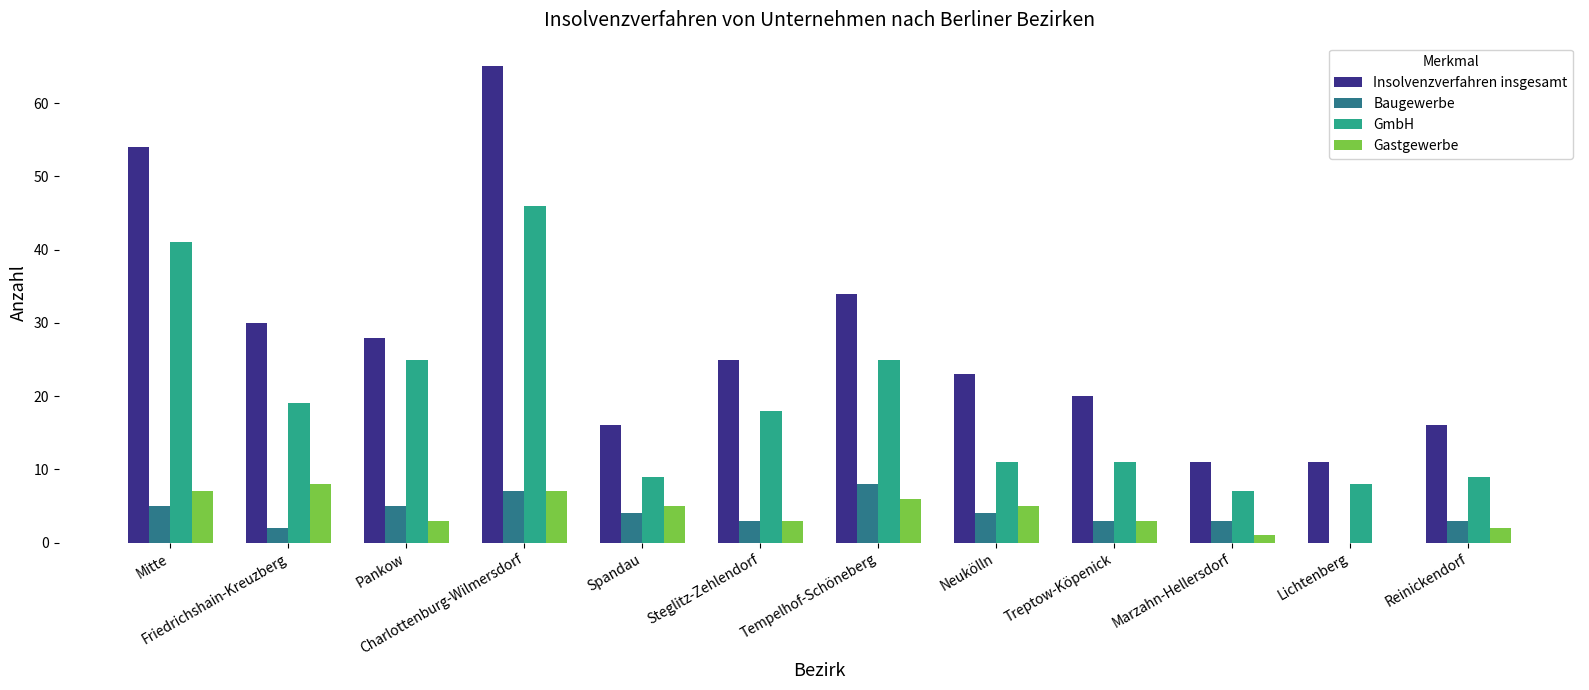

Count the number of categories in the chart.

12